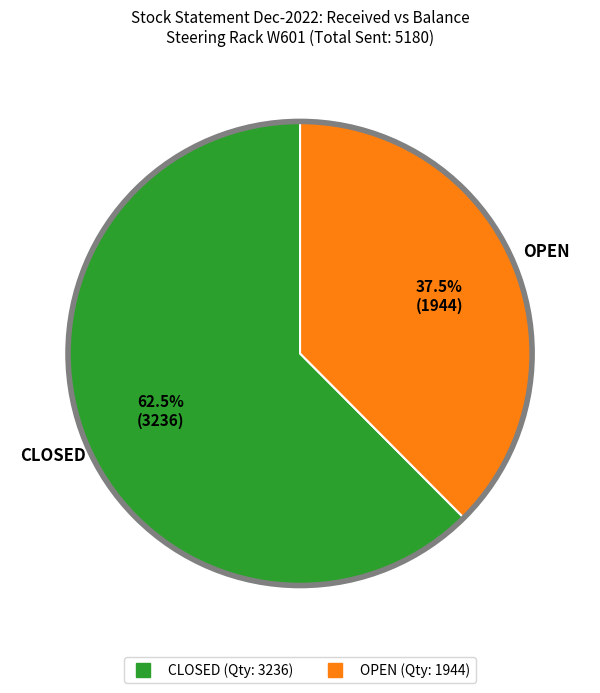

Which slice is the smallest?

OPEN